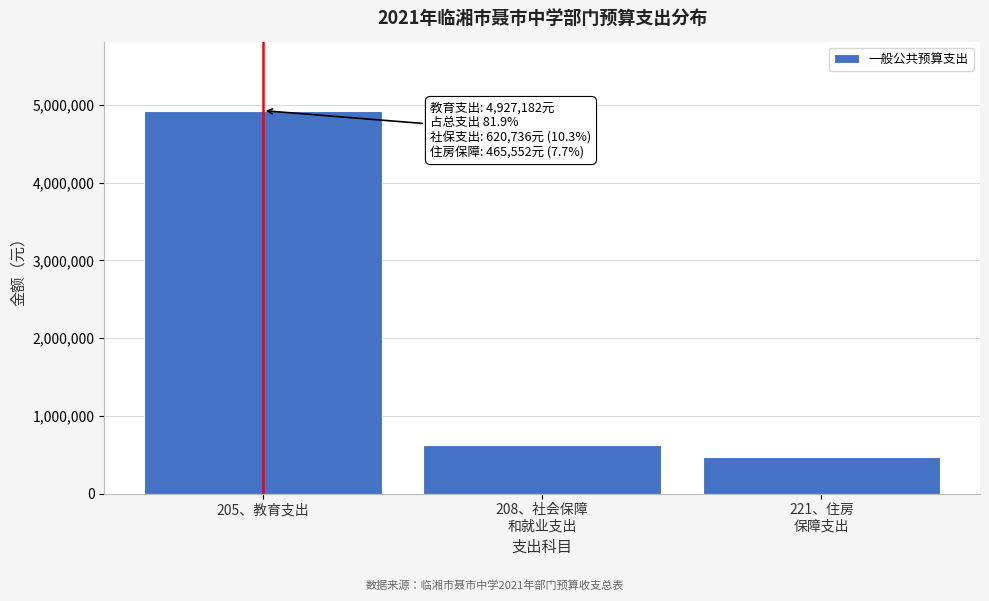

Reading left to right, transcribe all the data shown in this chart.

4927182.5	620736.0	465552.0